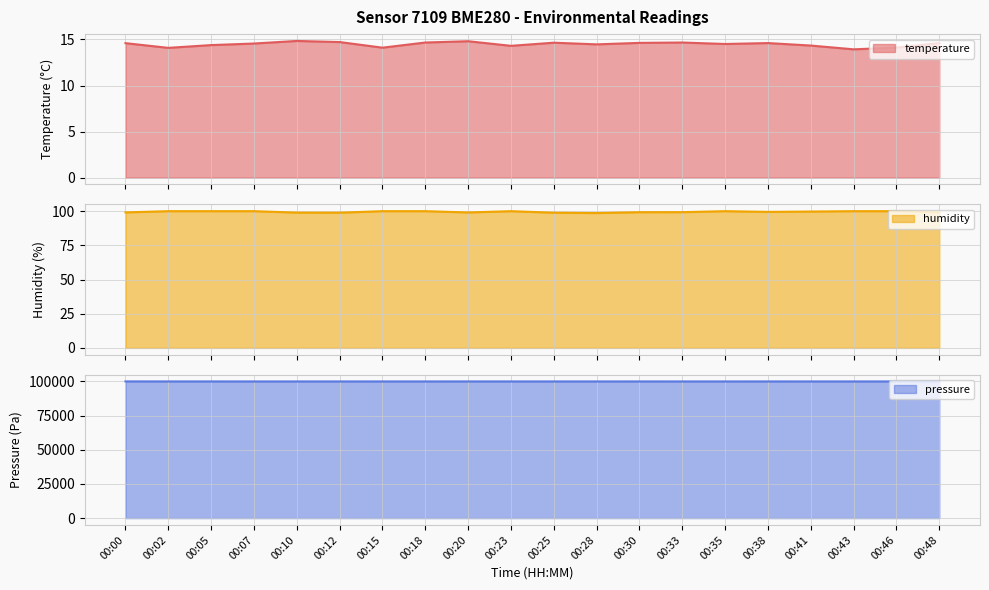

List the series in order of their peak value, lowest first.

temperature, humidity, pressure_norm